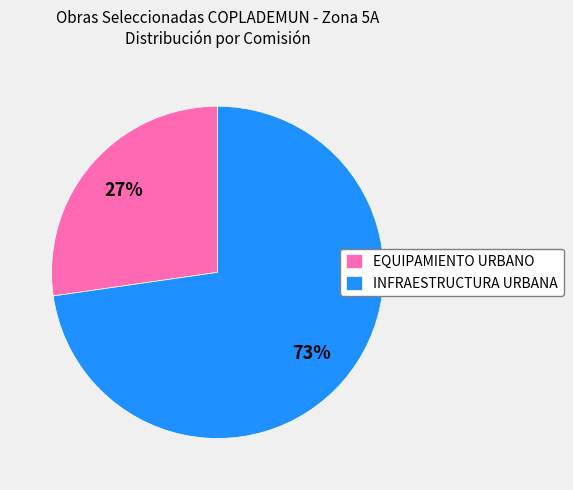

What is the ratio of the value at INFRAESTRUCTURA URBANA to the value at EQUIPAMIENTO URBANO?

2.7